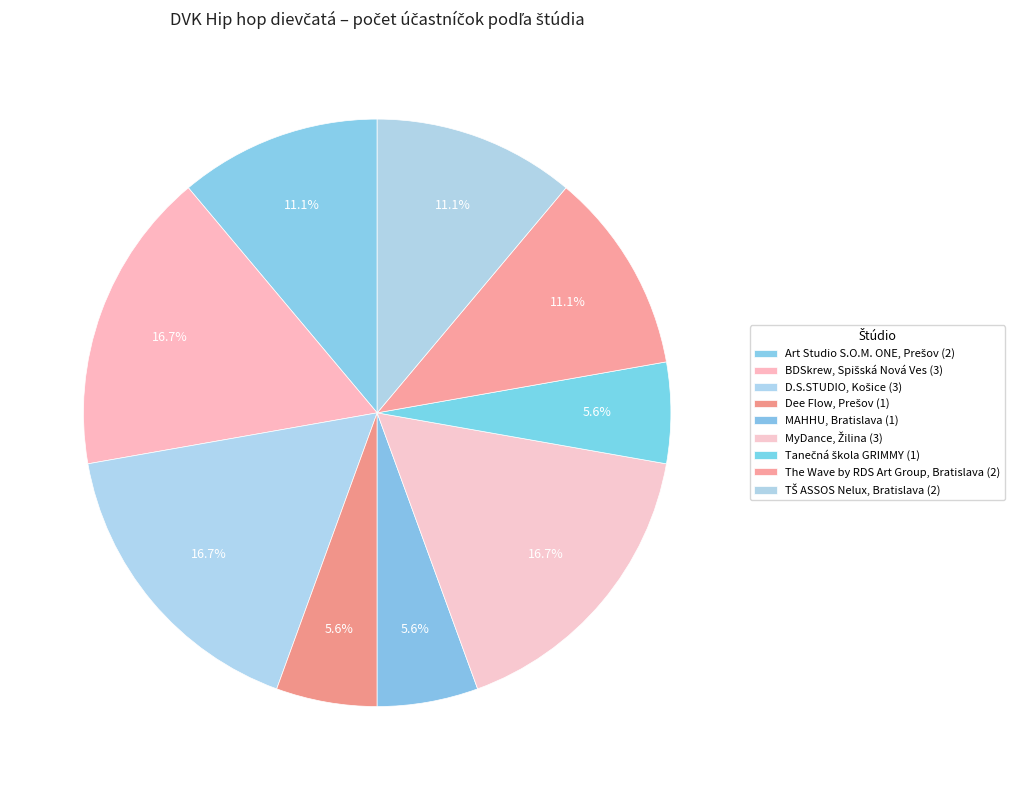

How many slices are in this pie chart?

9